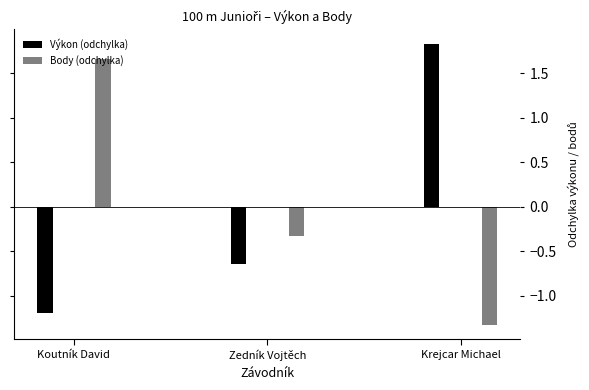

Between Koutník David and Zedník Vojtěch, which series saw the biggest shift?

Body (odchylka)